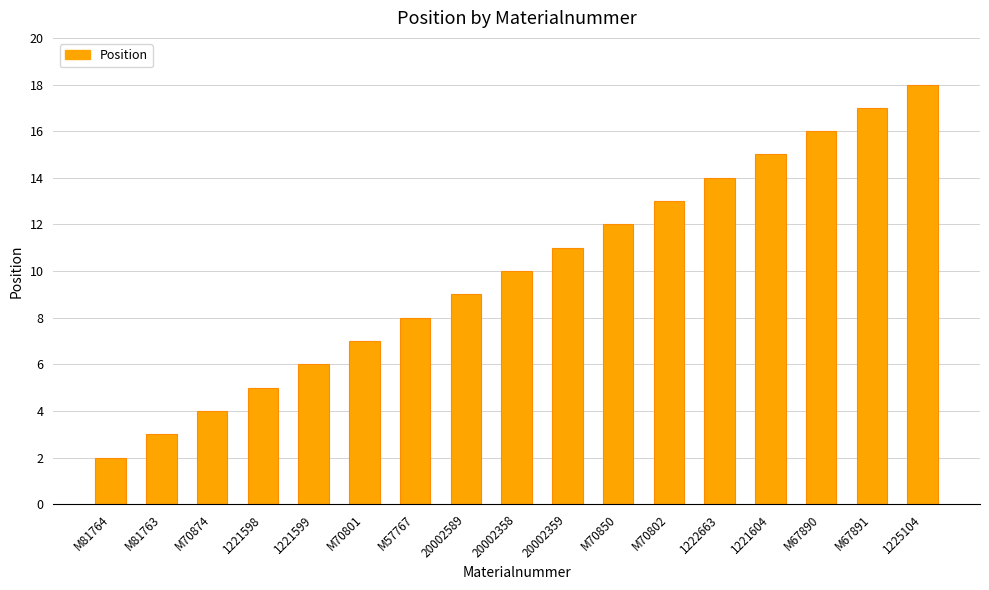

Reading left to right, extract all data points from this chart.

M81764=2	M81763=3	M70874=4	1221598=5	1221599=6	M70801=7	M57767=8	20002589=9	20002358=10	20002359=11	M70850=12	M70802=13	1222663=14	1221604=15	M67890=16	M67891=17	1225104=18